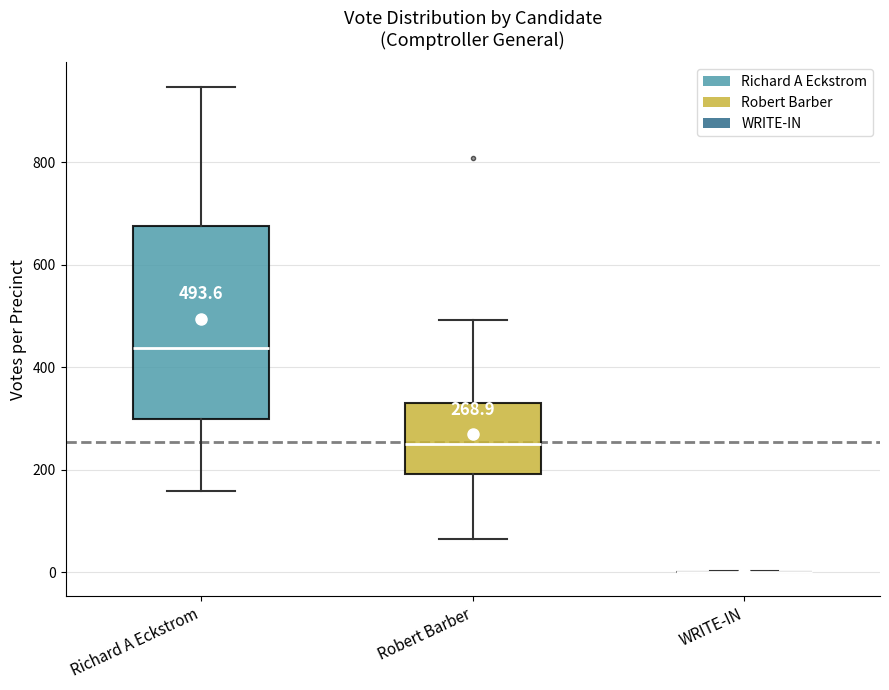

Comparing the boxes themselves (not the whiskers), which one is the tallest?

Richard A Eckstrom